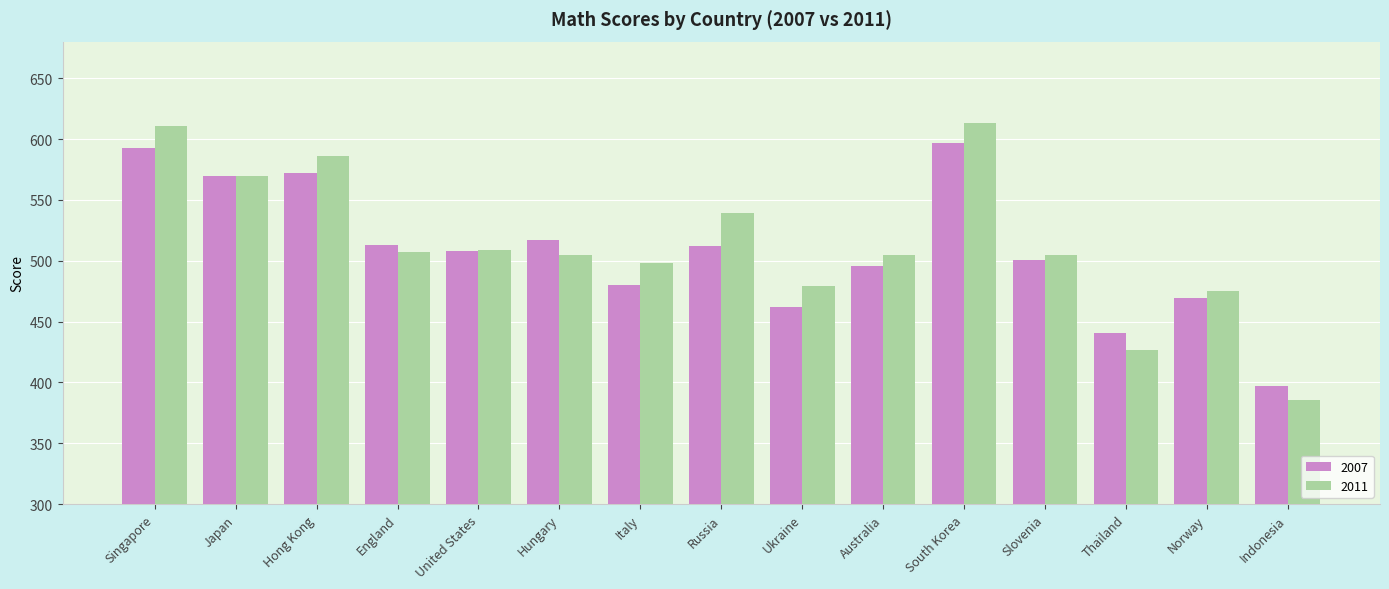

Between South Korea and Thailand, which series saw the biggest shift?

2011